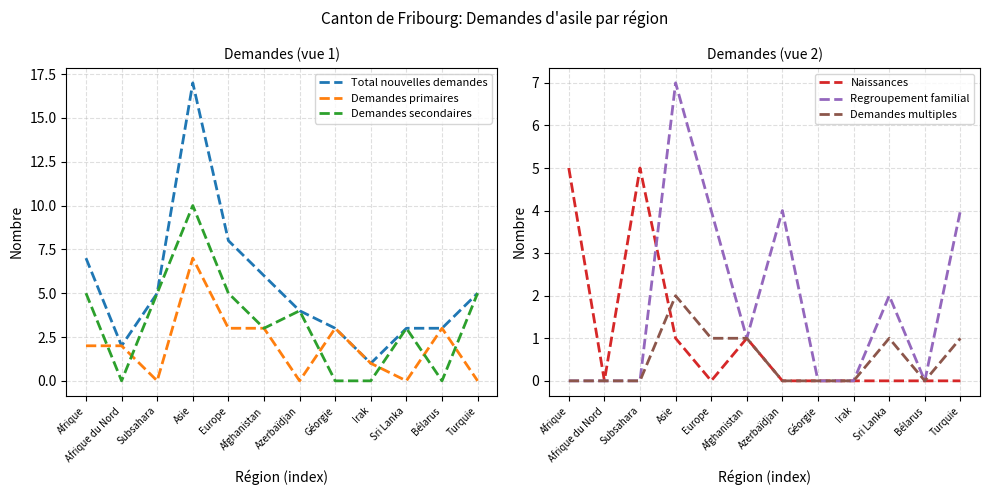

What is the sum of the Total nouvelles demandes values at Azerbaïdjan and Turquie?

9